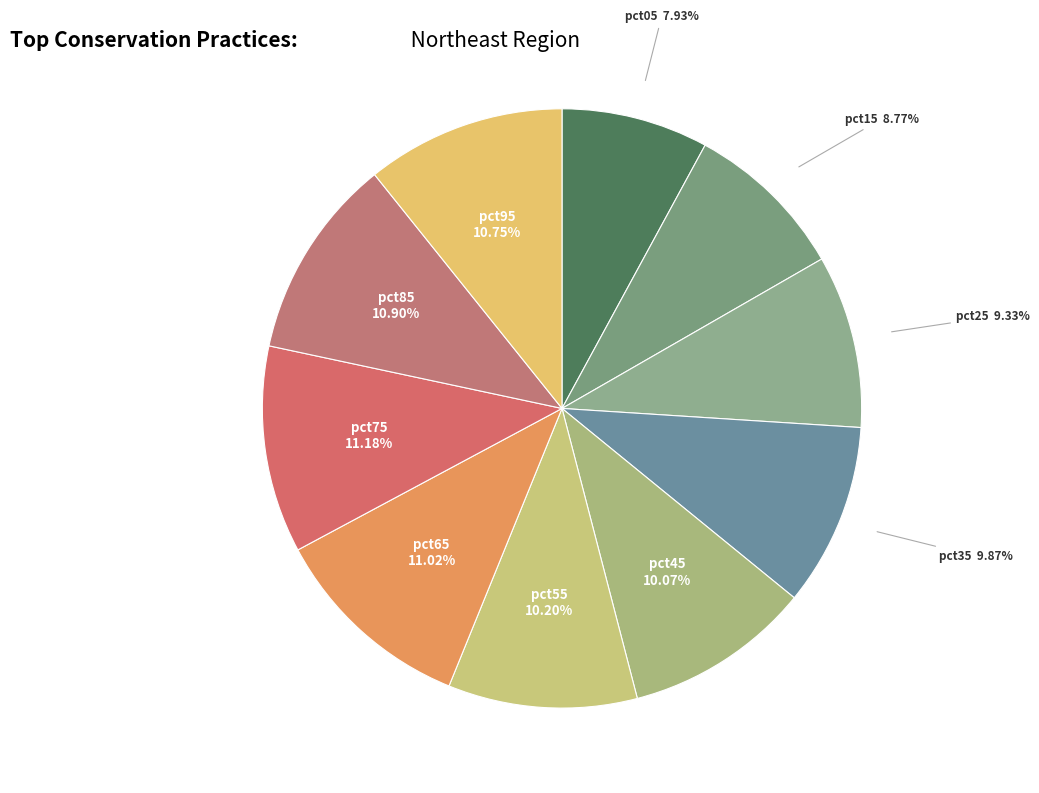

Count the number of slices in the pie.

10